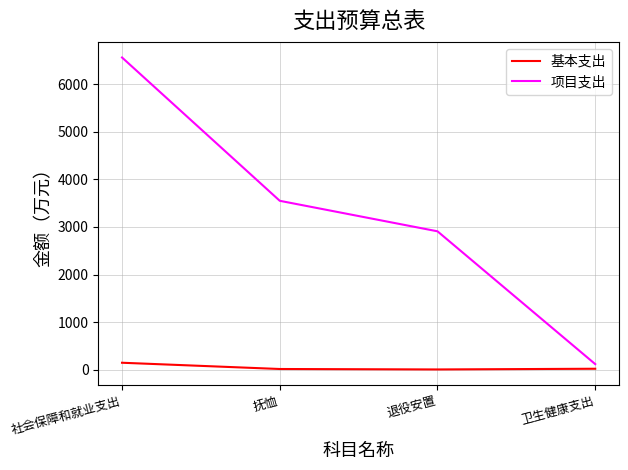

What is the difference between the 基本支出 values at 退役安置 and 抚恤?

9.5